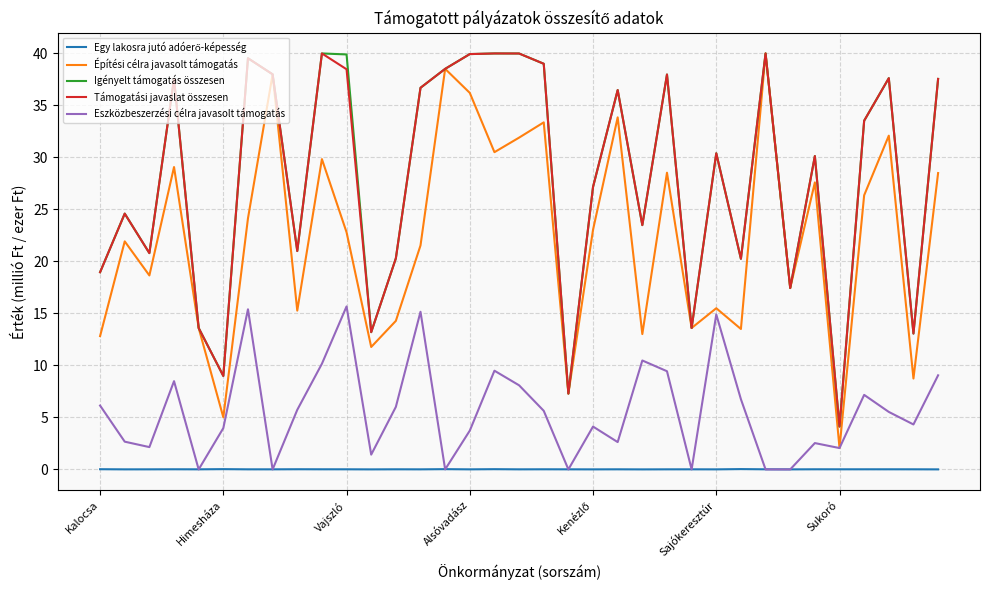

True or false: Eszközbeszerzési célra javasolt támogatás and Igényelt támogatás összesen intersect in this chart.

False